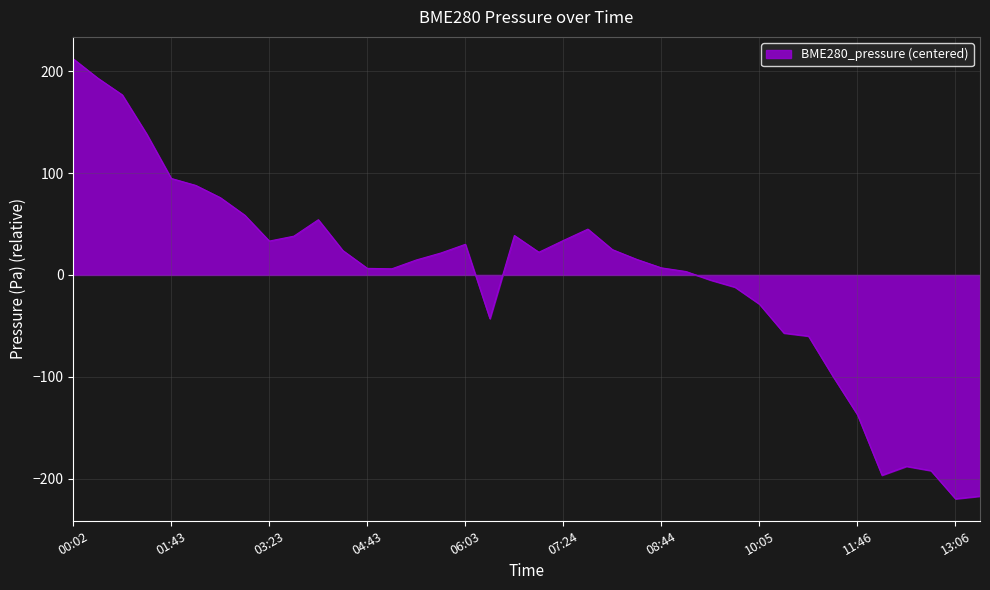

What is the smallest value displayed?

-219.9